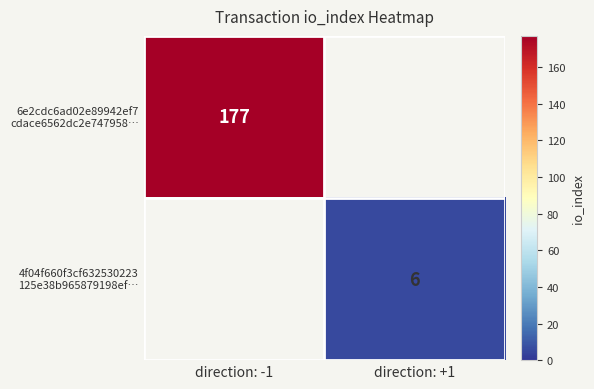

What is the minimum value shown in the chart?

6.0